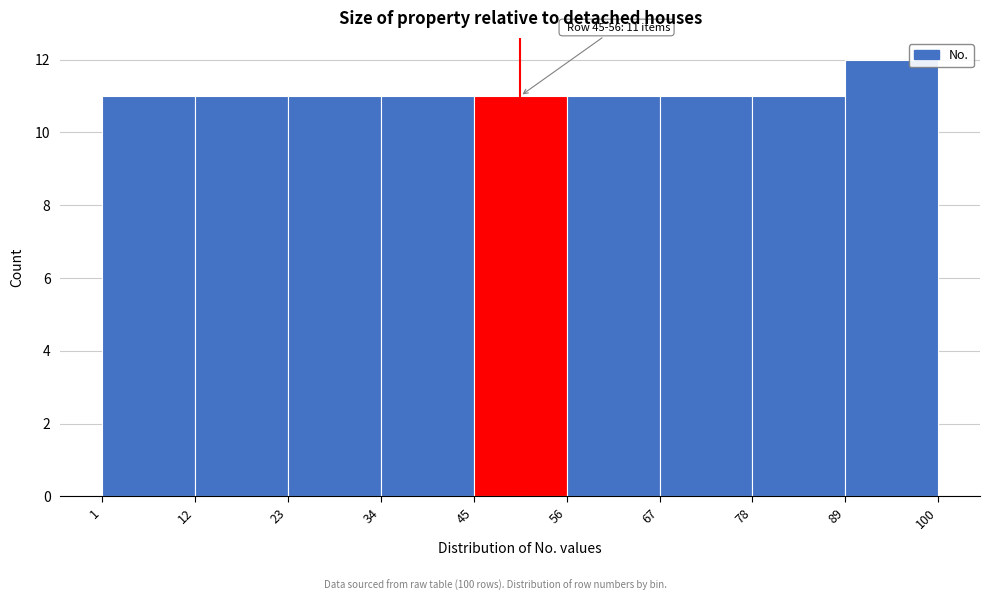

Over which range of the x-axis is the bar tallest?

89 to 100